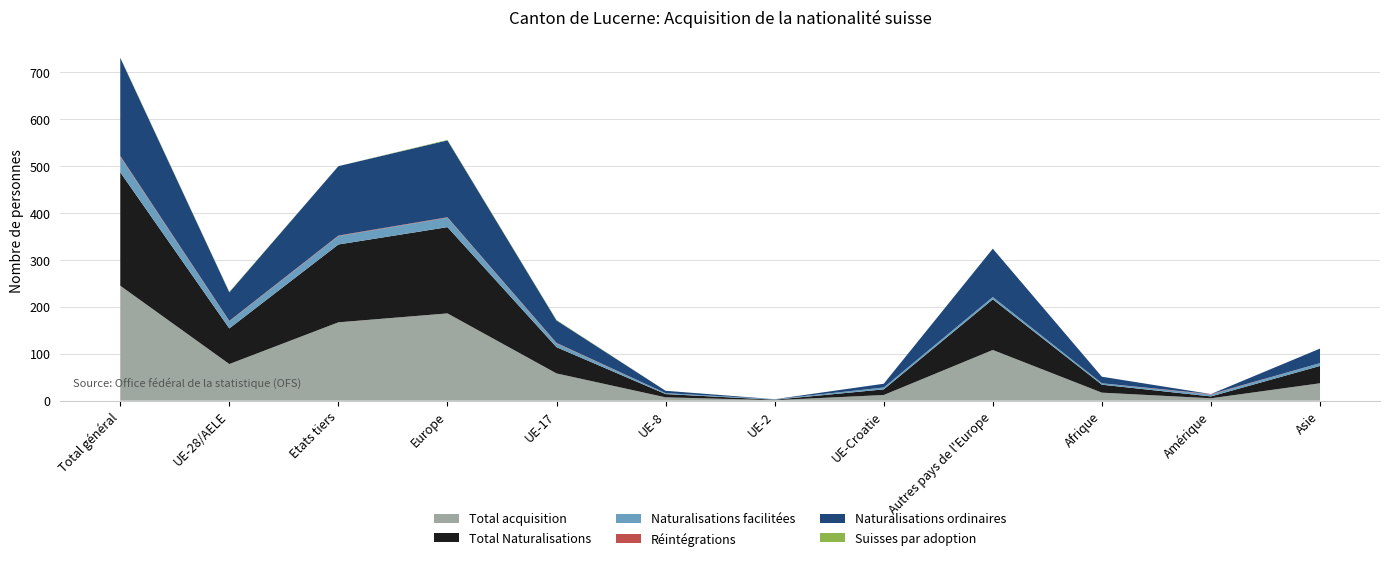

Reading left to right, list all the values displayed in this chart.

Total Naturalisations: 242	76	166	184	56	7	1	12	108	17	4	37
Naturalisations ordinaires: 209	61	148	164	48	5	0	8	103	14	0	31
Naturalisations facilitées: 33	15	18	20	8	2	1	4	5	3	4	6
Réintégrations: 2	1	1	1	1	0	0	0	0	0	1	0
Suisses par adoption: 1	1	0	1	1	0	0	0	0	0	0	0
Total acquisition: 245	78	167	186	58	7	1	12	108	17	5	37